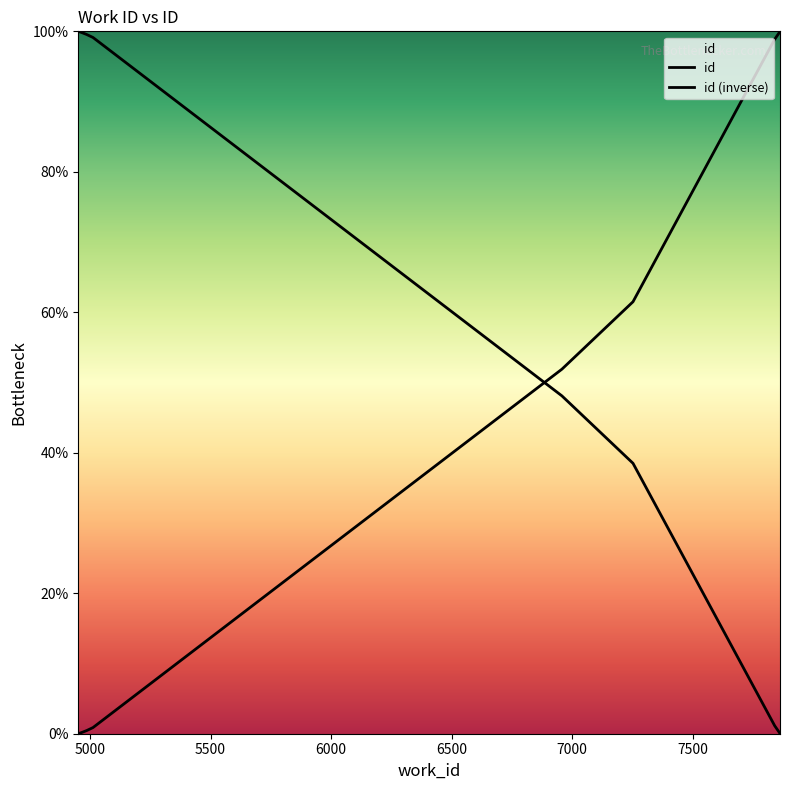

True or false: id has more than 0 interior local peaks.

False